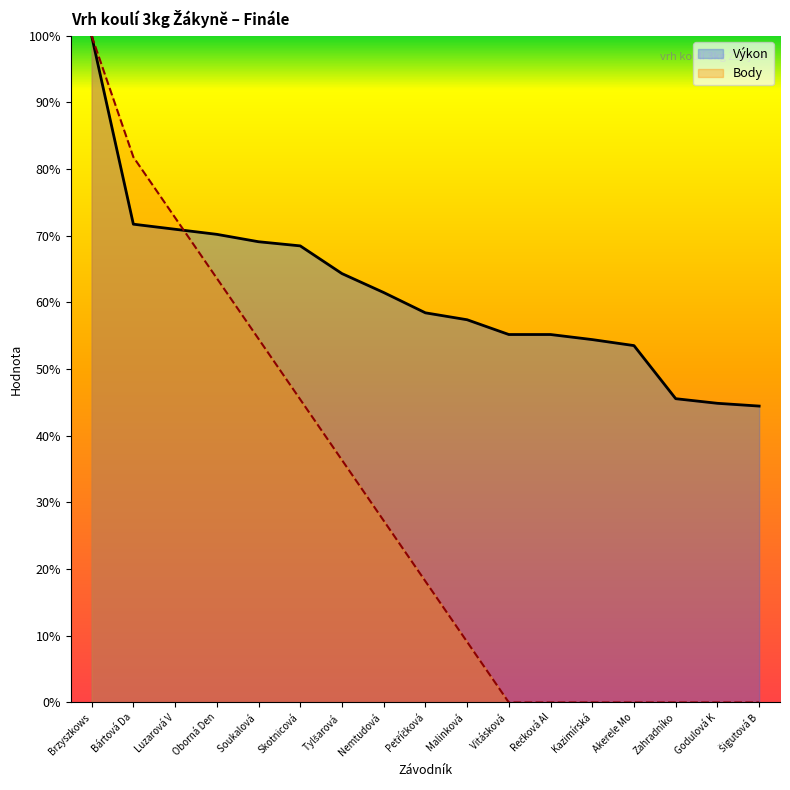

True or false: Výkon has more than 1 points higher than both neighbors.

False